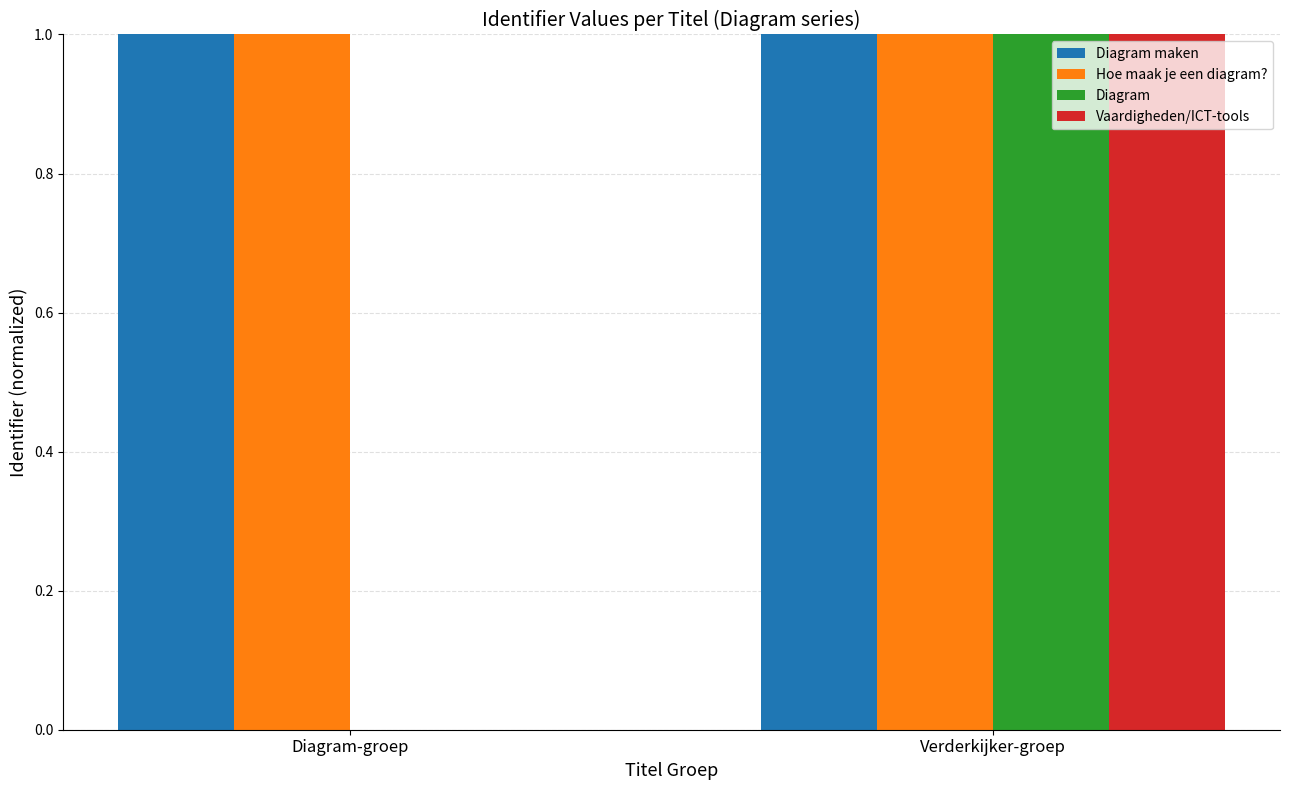

Reading left to right, what are all the values shown in this chart?

Diagram maken: 1.0	1.0
Hoe maak je een diagram?: 1.0	1.0
Diagram: 0.0	1.0
Vaardigheden/ICT-tools: 0.0	1.0